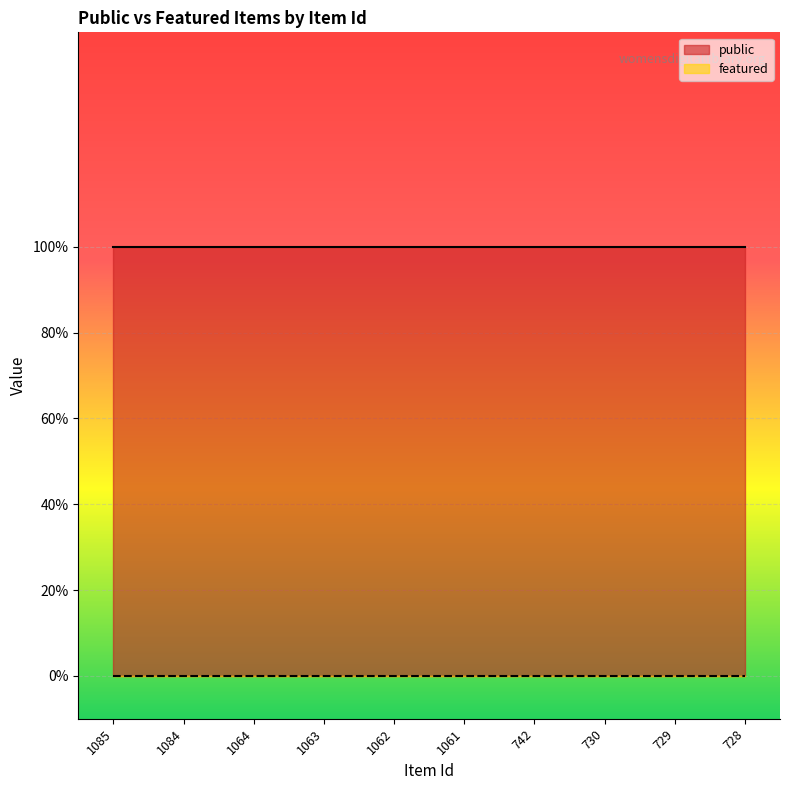

Reading left to right, extract all data points from this chart.

public: 1	1	1	1	1	1	1	1	1	1
featured: 0	0	0	0	0	0	0	0	0	0